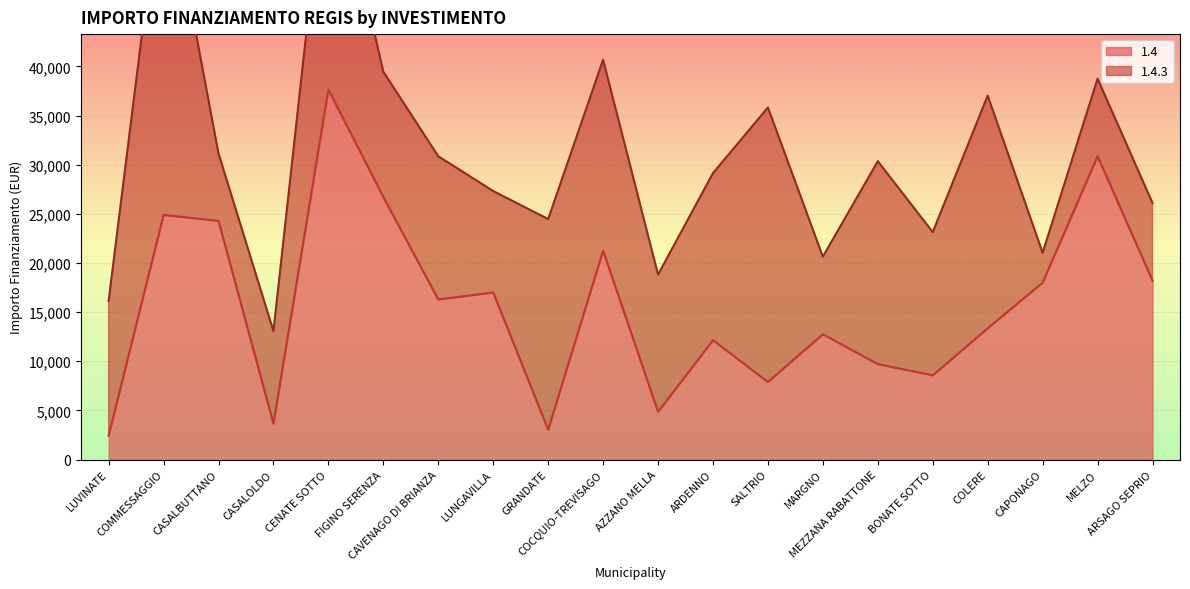

Reading left to right, extract all data points from this chart.

LUVINATE=2428	COMMESSAGGIO=24887	CASALBUTTANO=24280	CASALOLDO=3642	CENATE SOTTO=37634	FIGINO SERENZA=26708	CAVENAGO DI BRIANZA=16283	LUNGAVILLA=16996	GRANDATE=3035	COCQUIO-TREVISAGO=21245	AZZANO MELLA=4856	ARDENNO=12140	SALTRIO=7891	MARGNO=12747	MEZZANA RABATTONE=9712	BONATE SOTTO=8570	COLERE=13354	CAPONAGO=17997	MELZO=30852	ARSAGO SEPRIO=18210